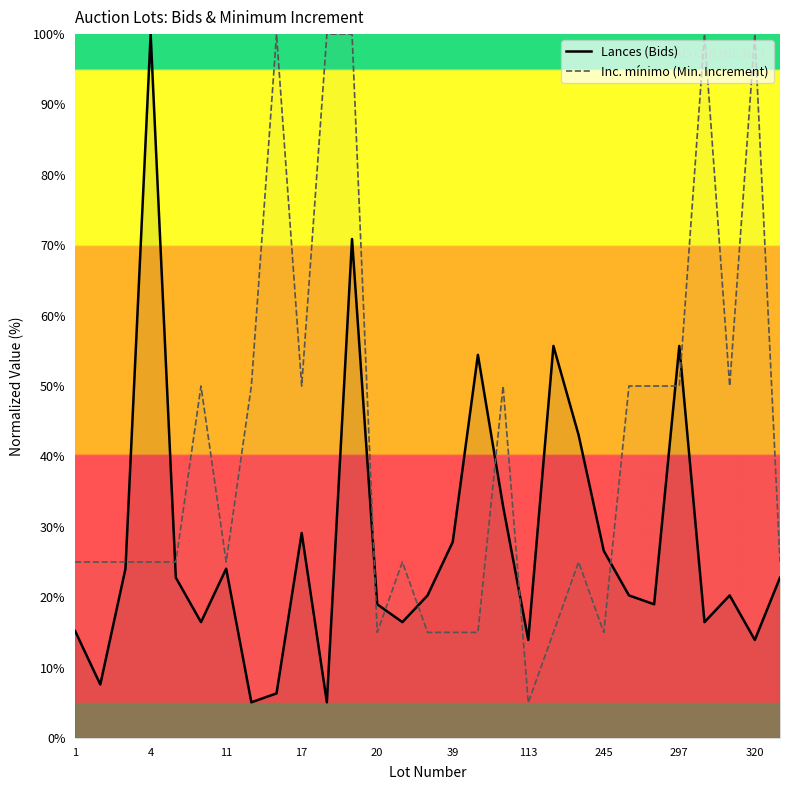

In Lances (Bids), how many points are higher than both neighbors (excluding endpoints)?

8